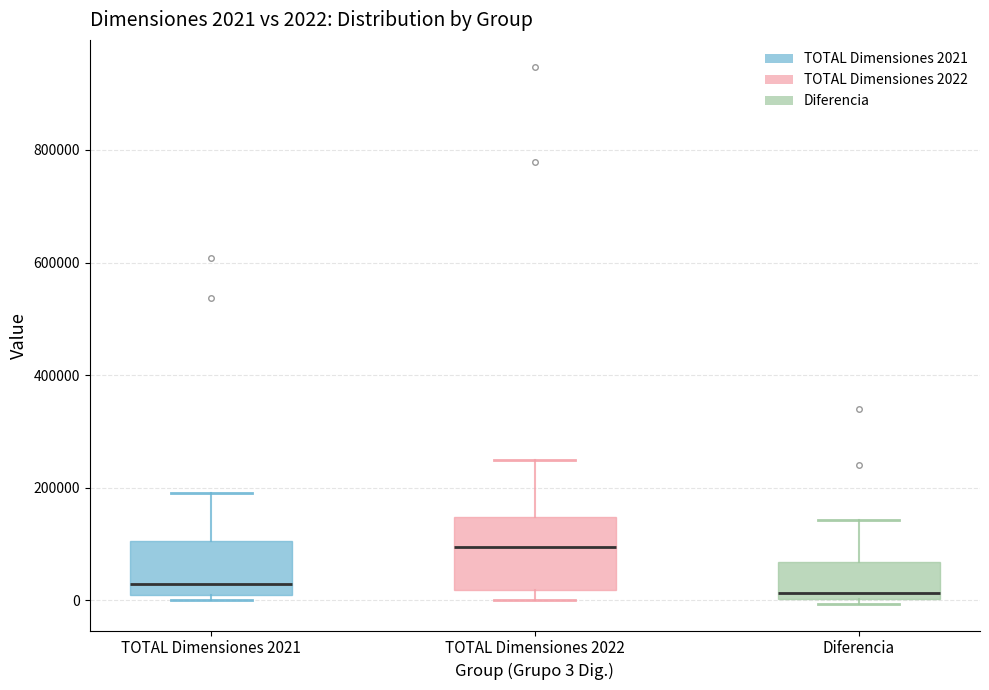

Which box is the tallest, from its lower edge to its upper edge?

TOTAL Dimensiones 2022